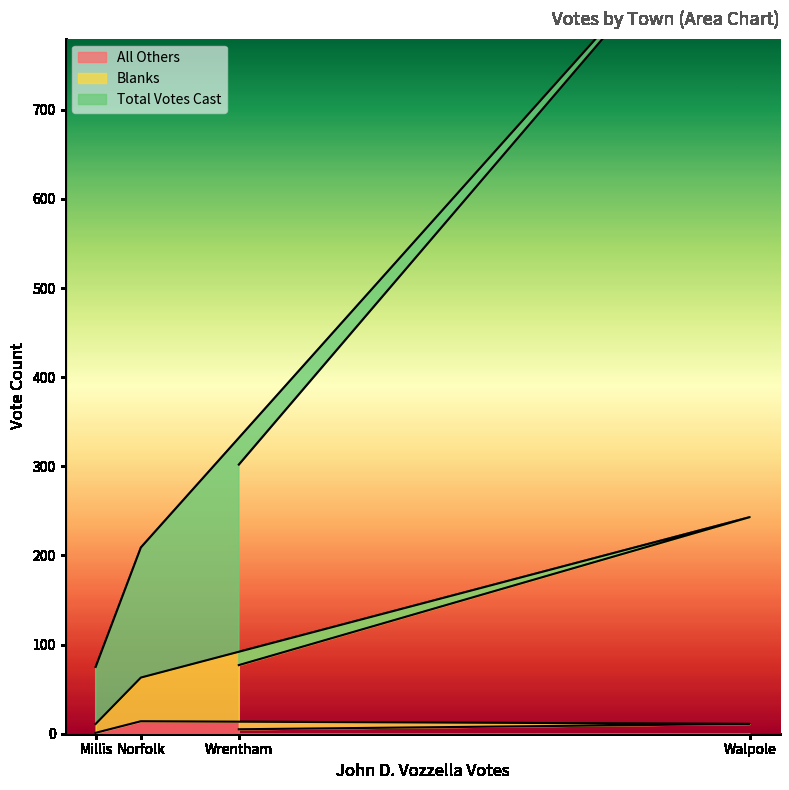

The value of Total Votes Cast at Norfolk is 42. True or false?

False